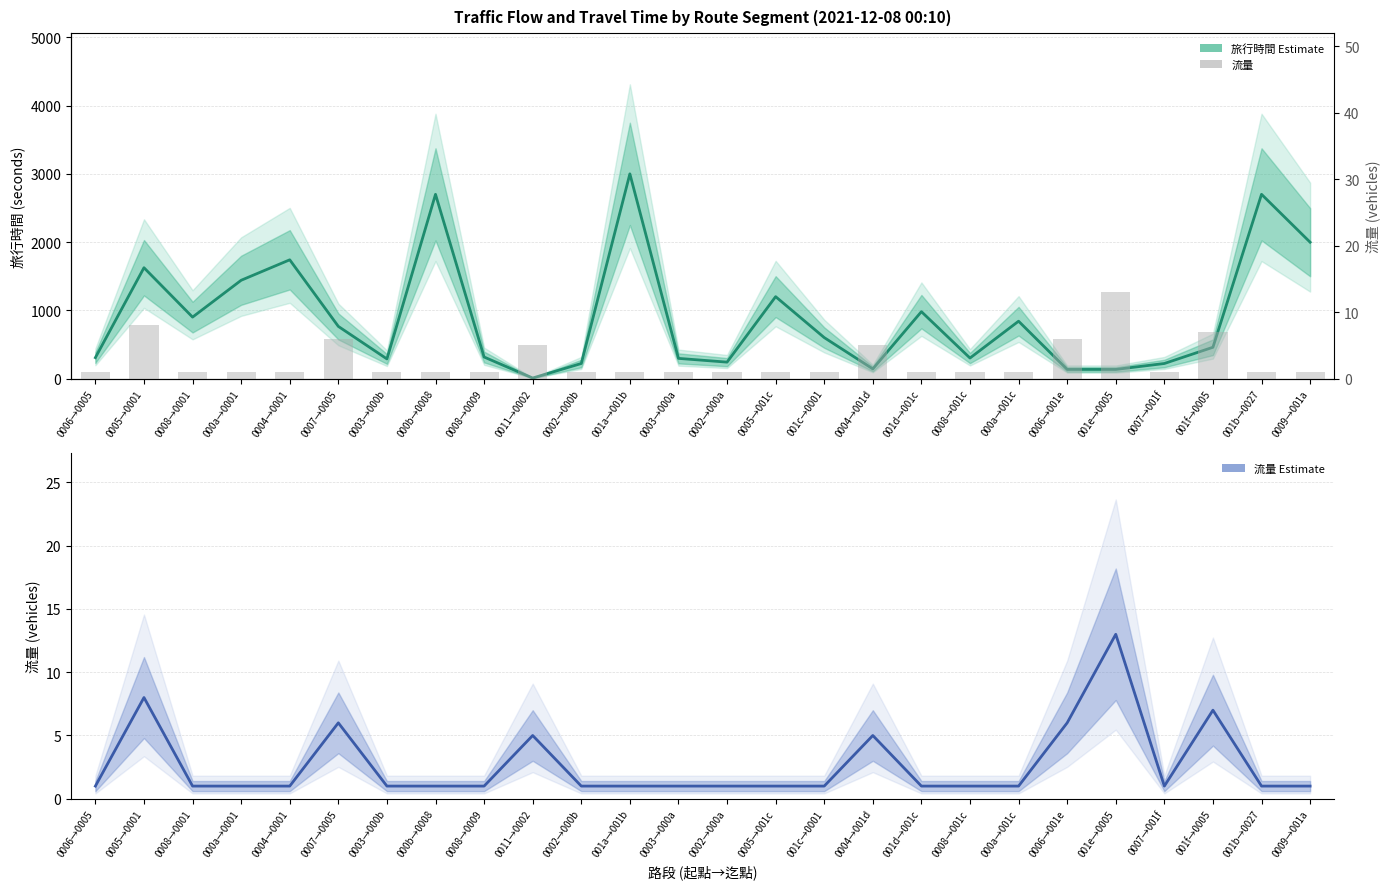

What is the sum of all 旅行時間 (Estimate) values?

23541